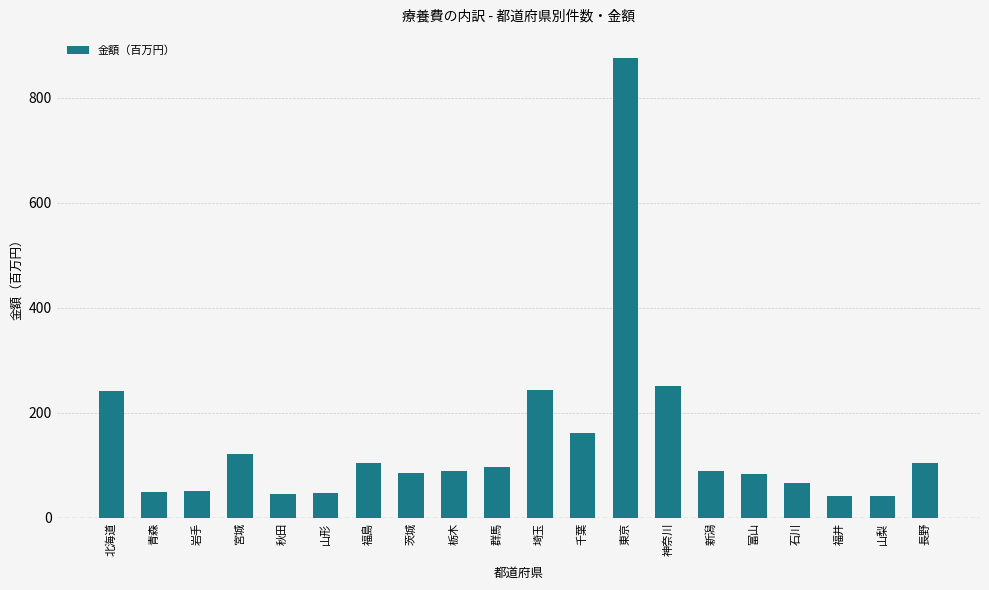

What is the difference between the maximum and second lowest values?

835.0